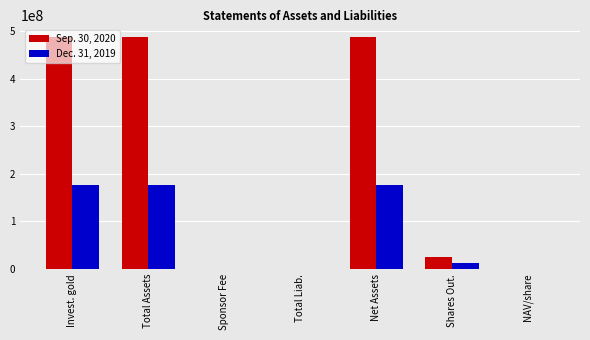

Which series has the largest total across all categories?

Sep. 30, 2020